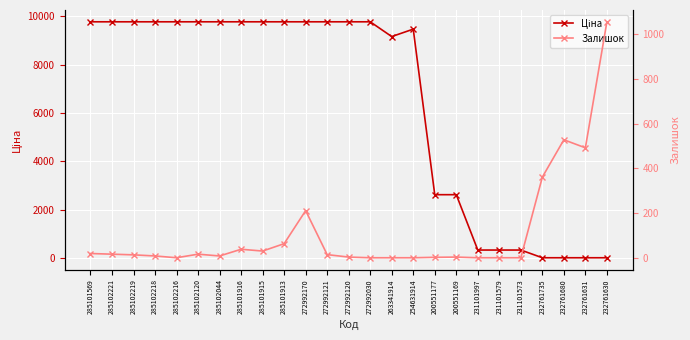

Where is Залишок nearest to the value 528?

232761680